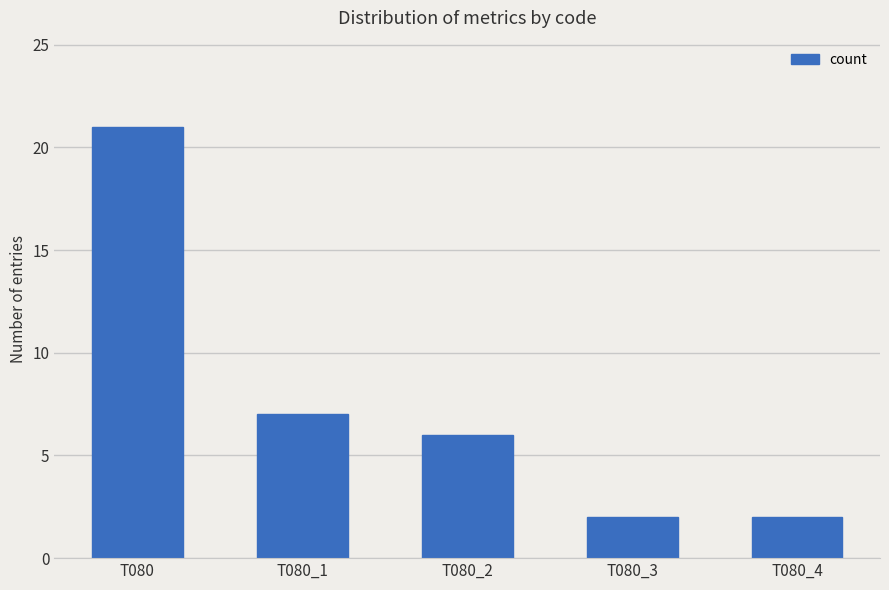

What is the difference between the values at T080_4 and T080?

19